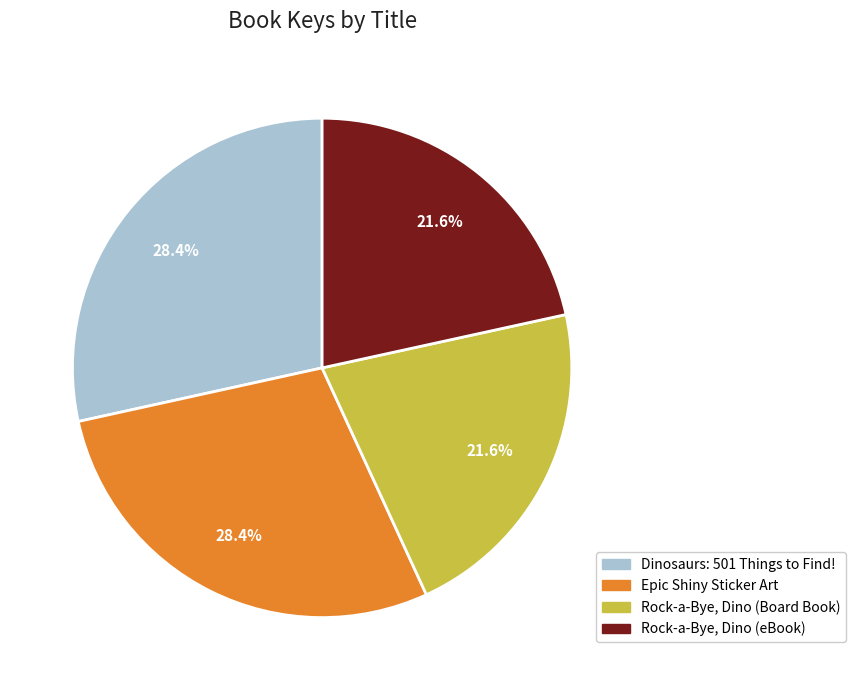

Count the number of slices in the pie.

4